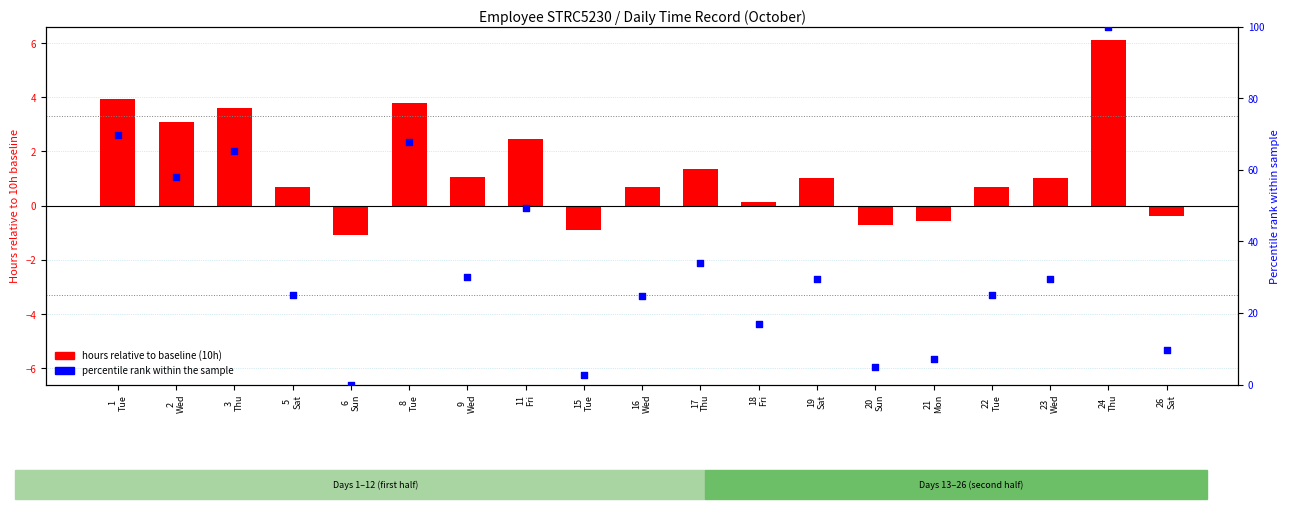

At how many categories does at least one series exceed 93?

1